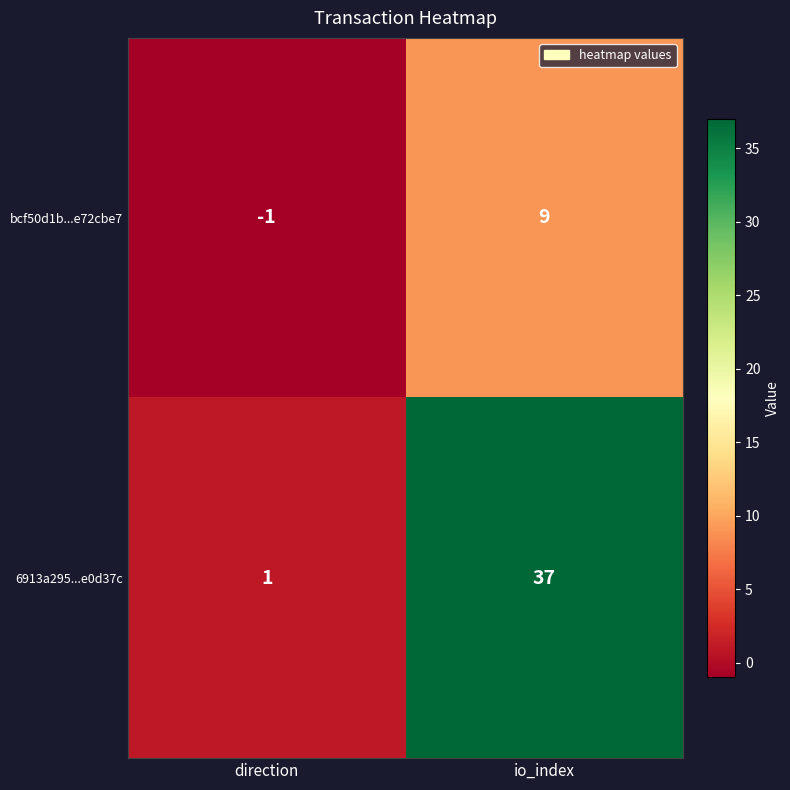

List the series in order of their overall mean, highest first.

6913a295...e0d37c, bcf50d1b...e72cbe7